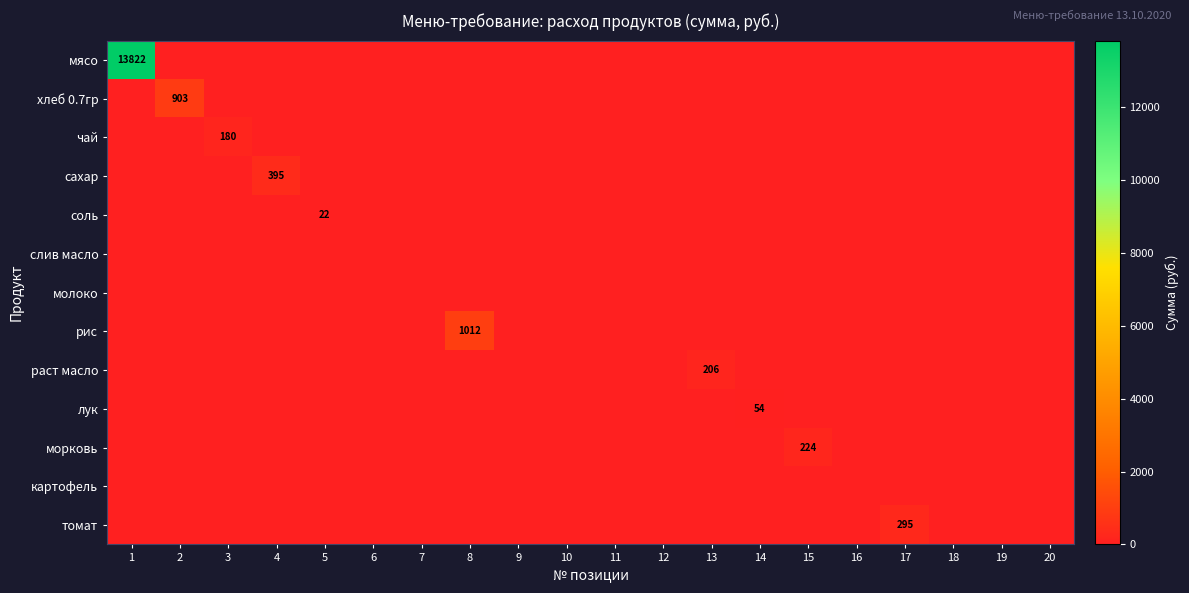

At which label does морковь reach its peak?

15